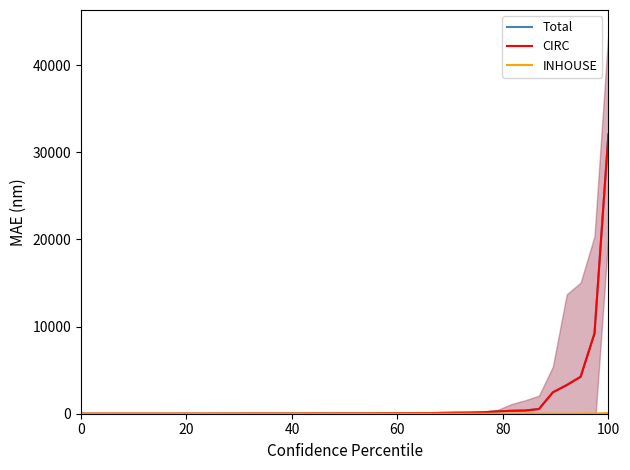

What is the maximum value for CIRC?

32026